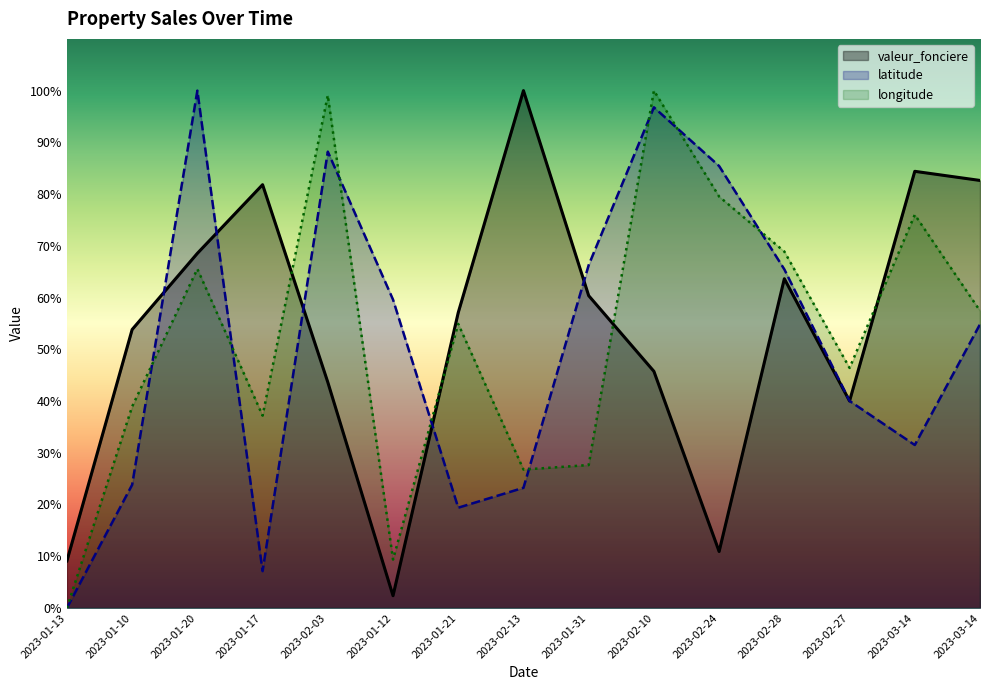

How many interior local peaks does the valeur_fonciere series have?

4